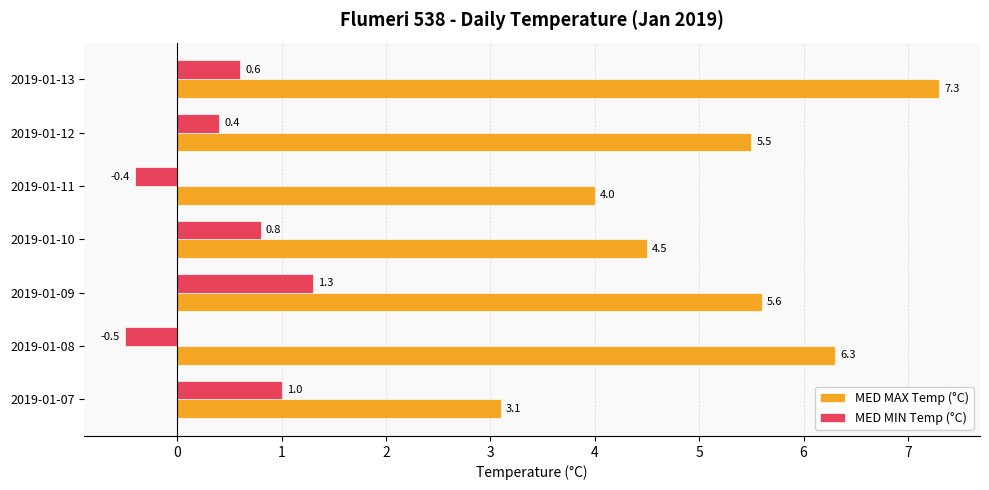

True or false: MED MAX Temp (°C) has a value of 4.8 at 2019-01-07.

False